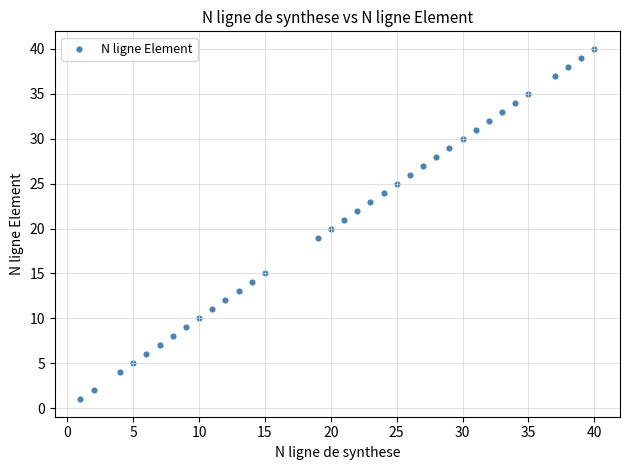

What is the range of X values (max minus min)?

39